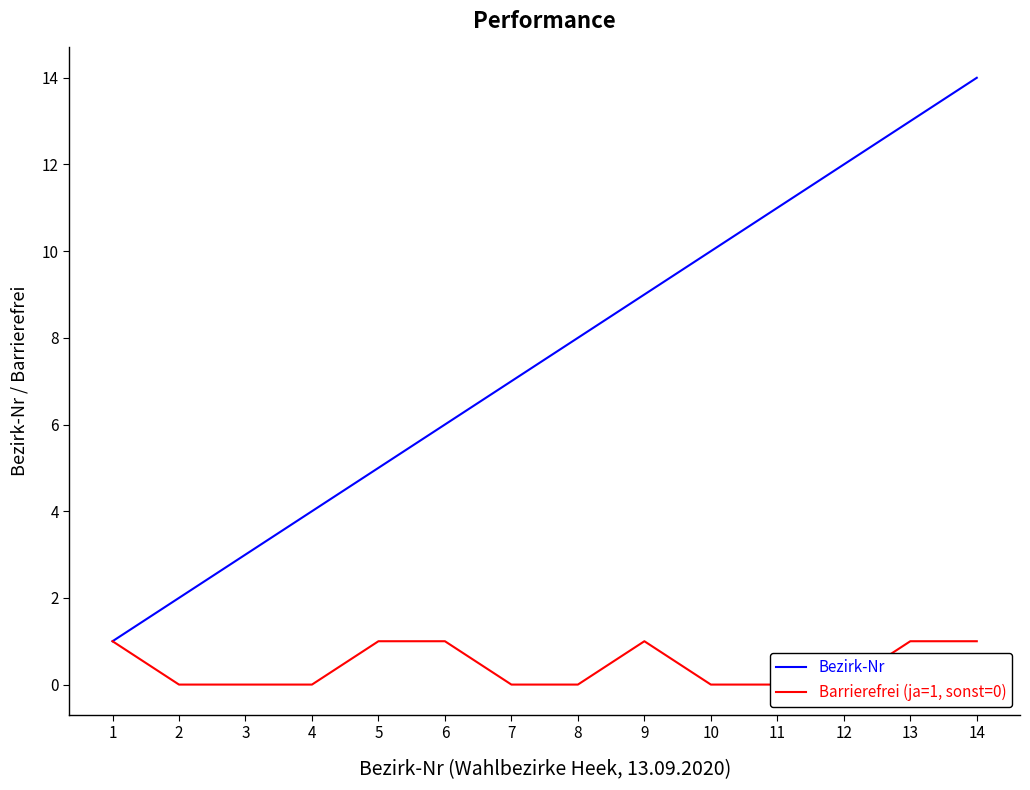

Which category has the lowest value in the Barrierefrei (ja=1, sonst=0) series?

2